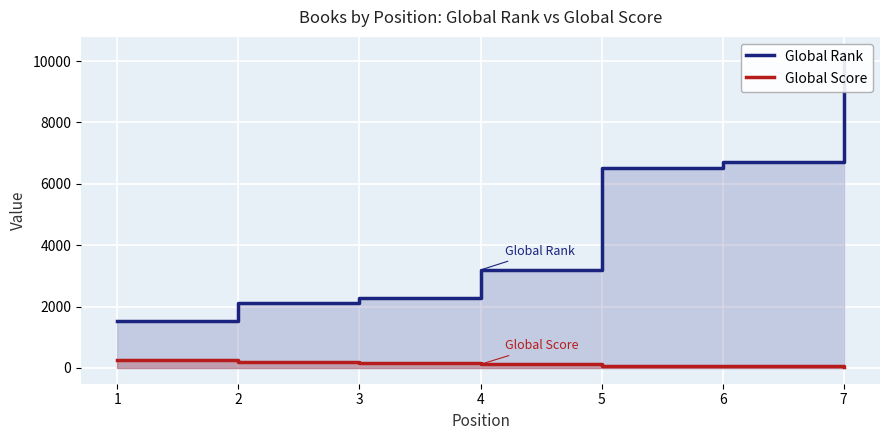

Reading left to right, list all the values displayed in this chart.

Global Rank: 1539	2113	2275	3193	6522	6701	10273
Global Score: 244	178	159	118	57	53	17